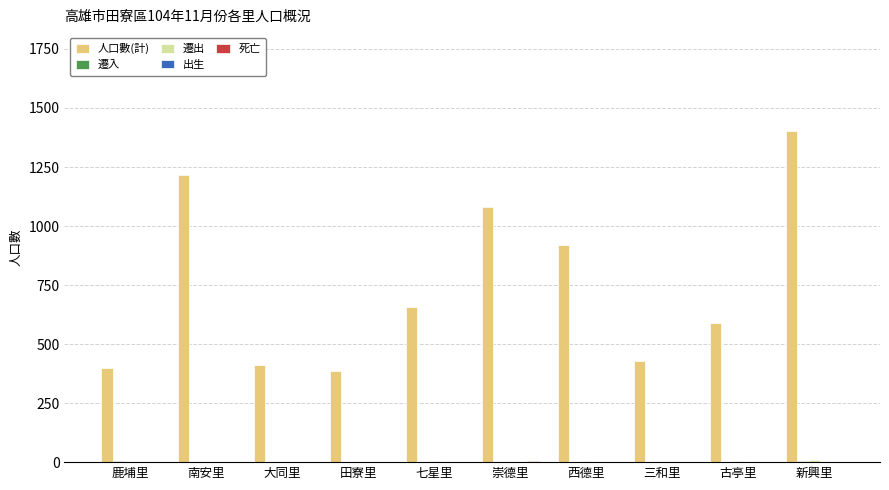

At which category is the sum across all series the highest?

新興里